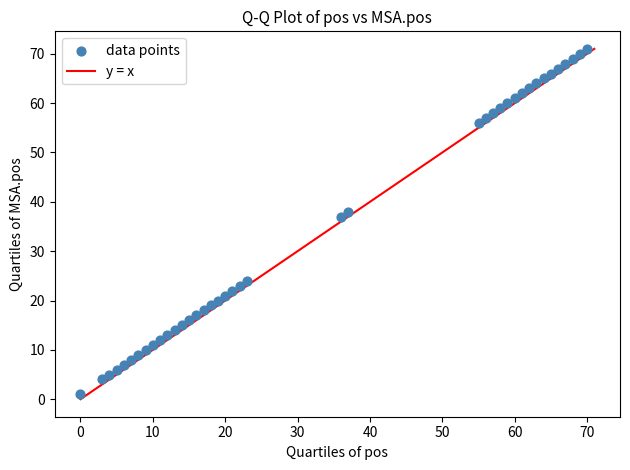

What is the range of Y values (max minus min)?

70